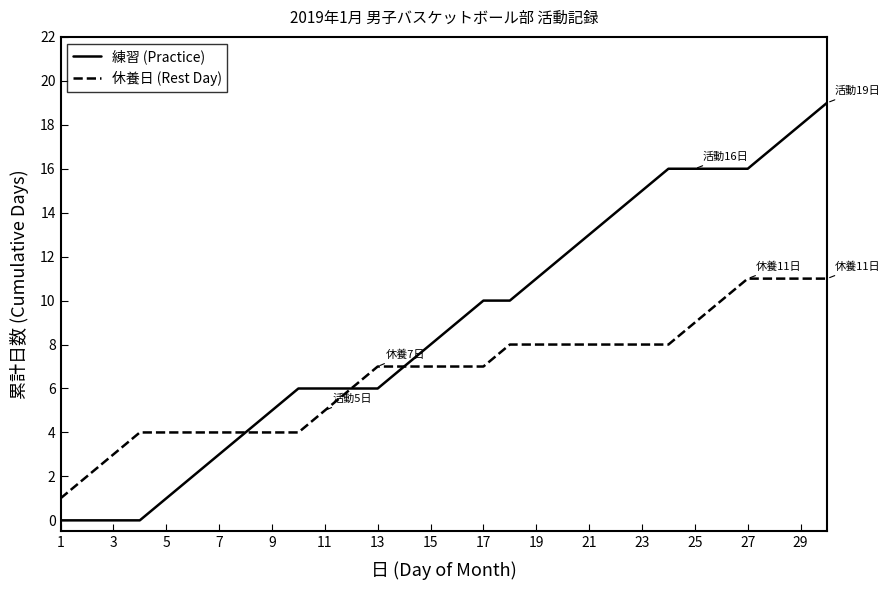

Which series has the widest spread of values?

練習 (Practice)